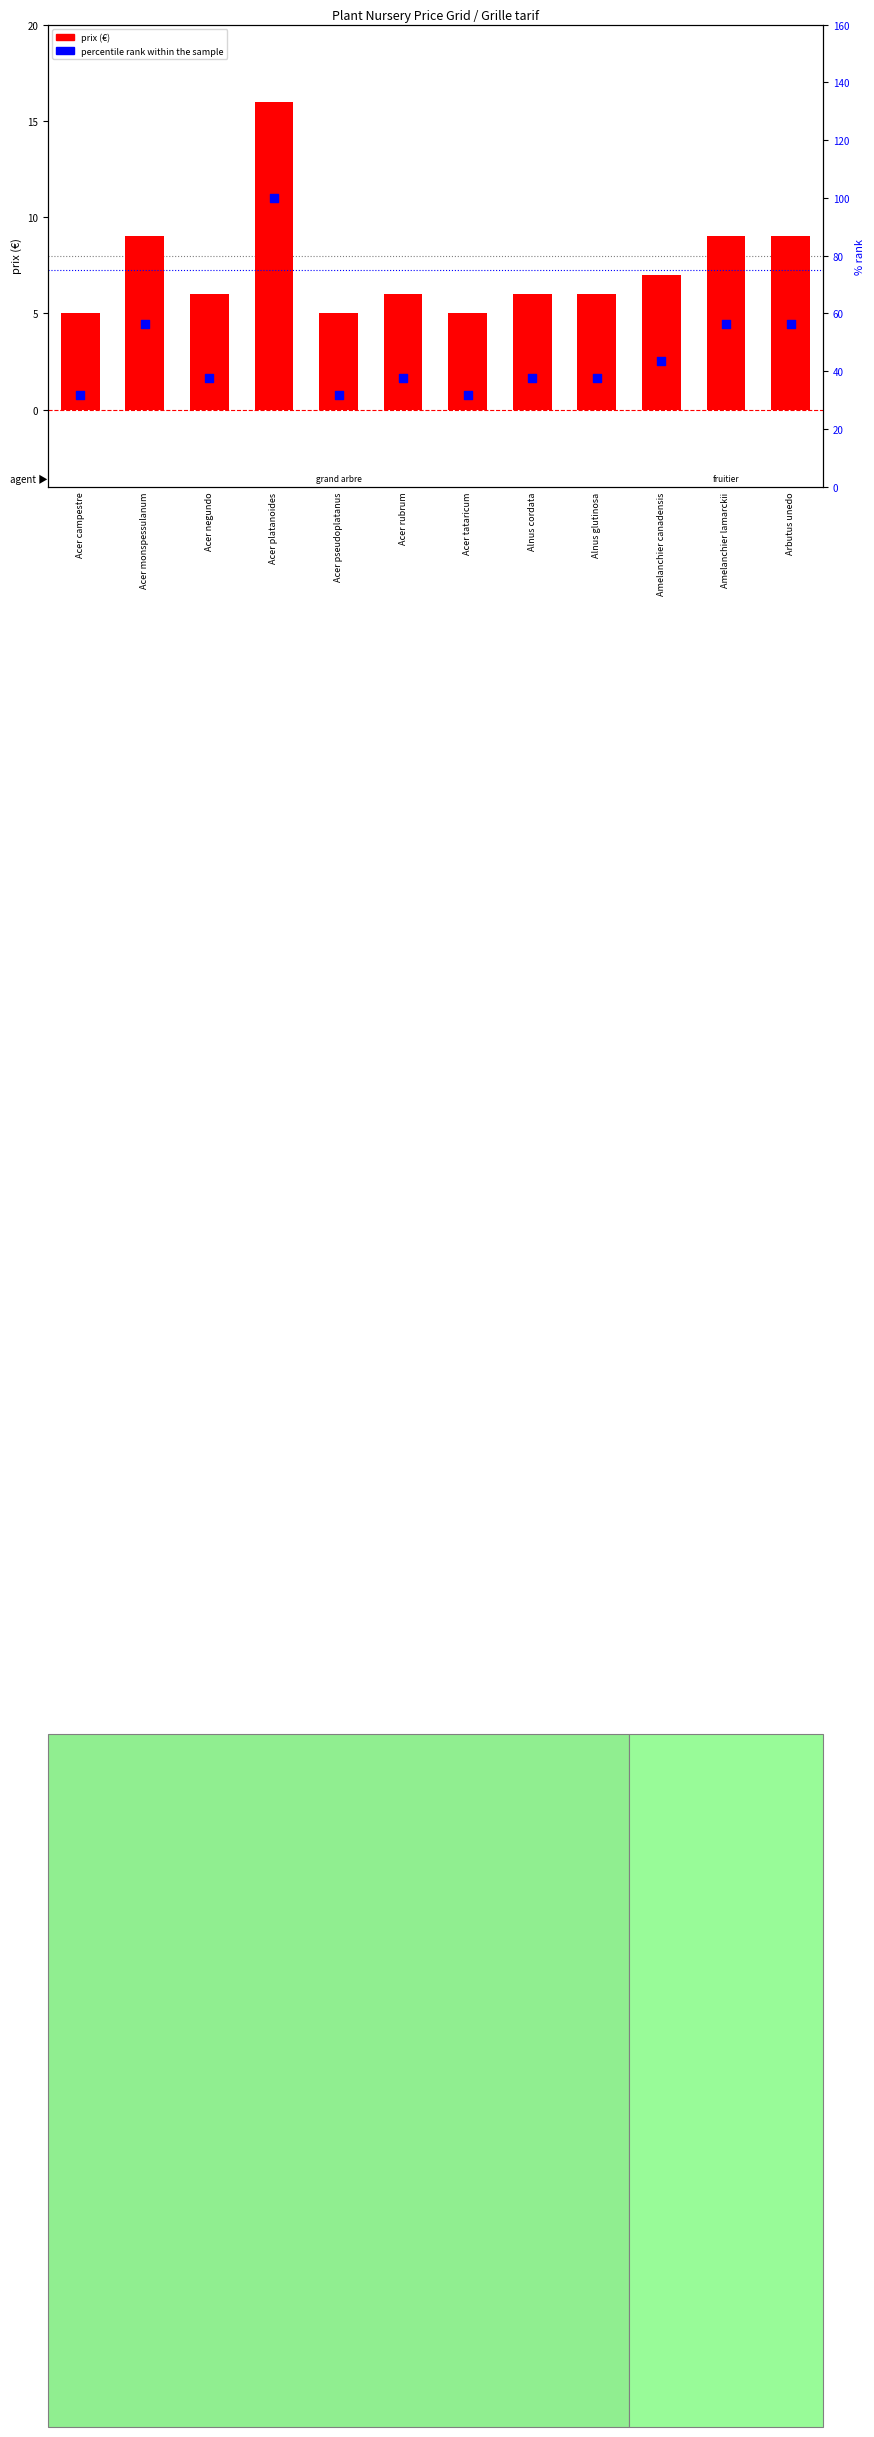

What is the total value across all series at Acer negundo?

43.6